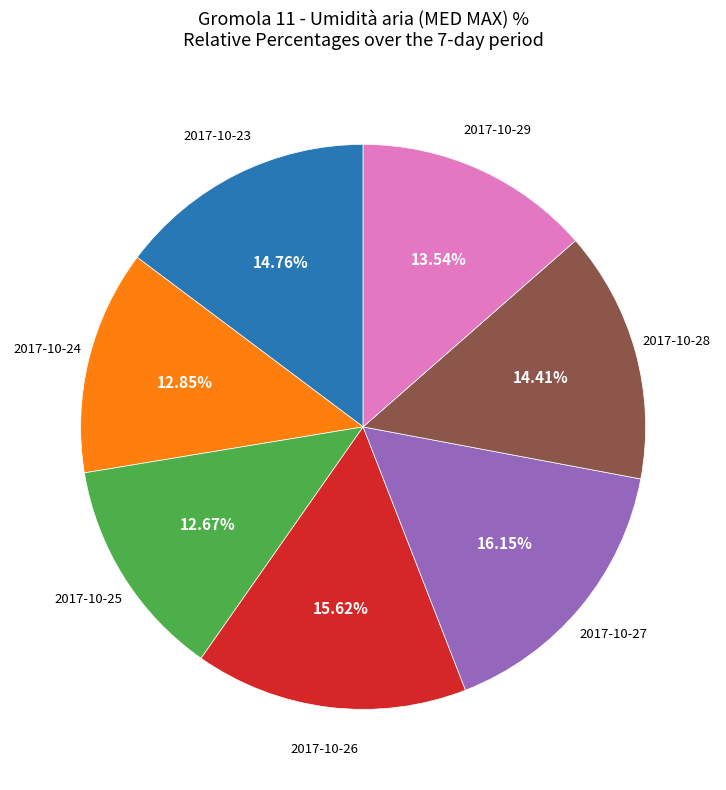

Is there any slice that represents more than half of the pie?

No